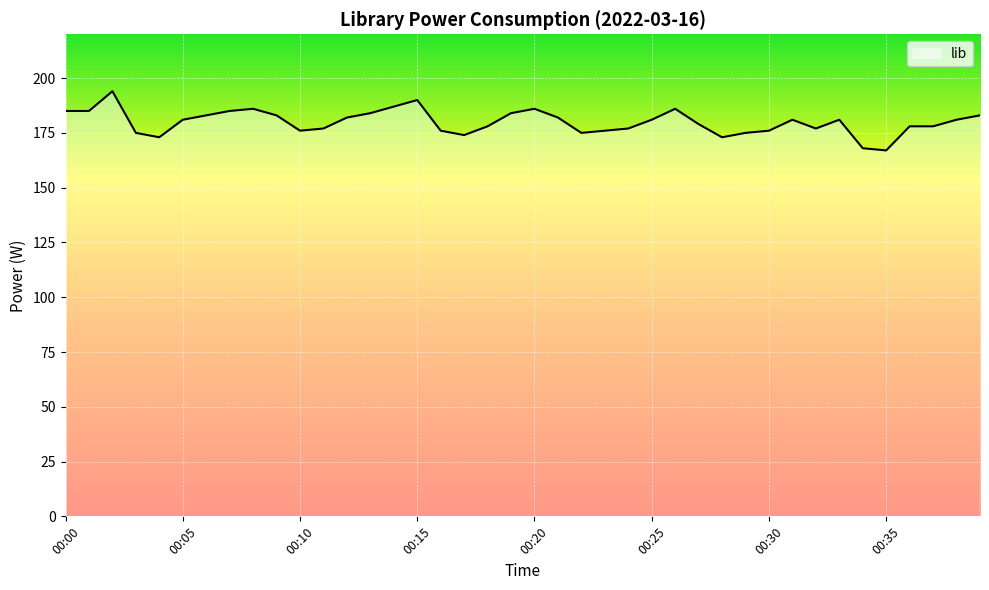

What is the difference between the maximum and minimum values?

27